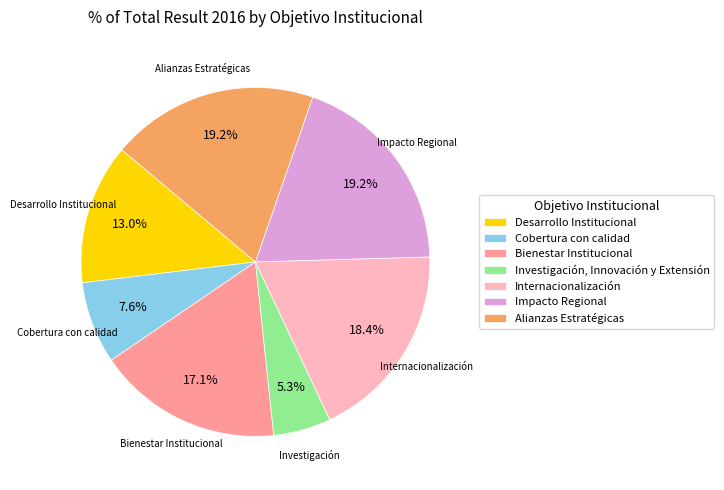

Is the sum of Internacionalización and Cobertura con calidad greater than half?

No